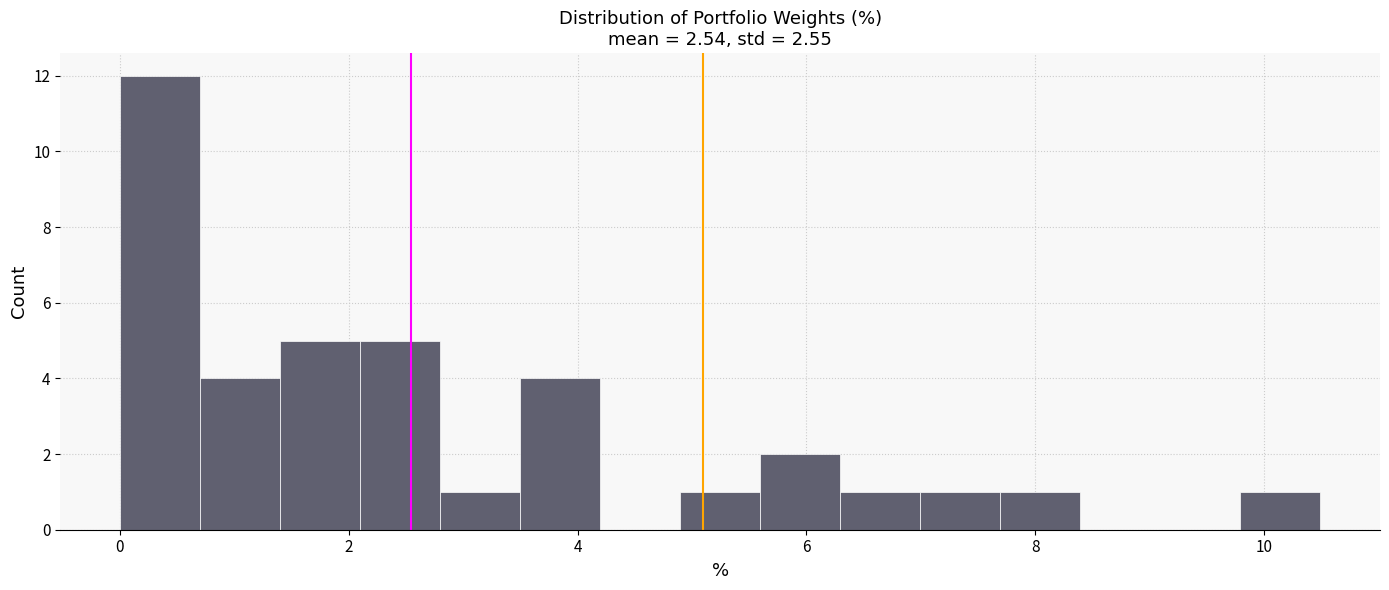

Read against the x-axis, roughly where is the centre of the tallest bar?

0.4